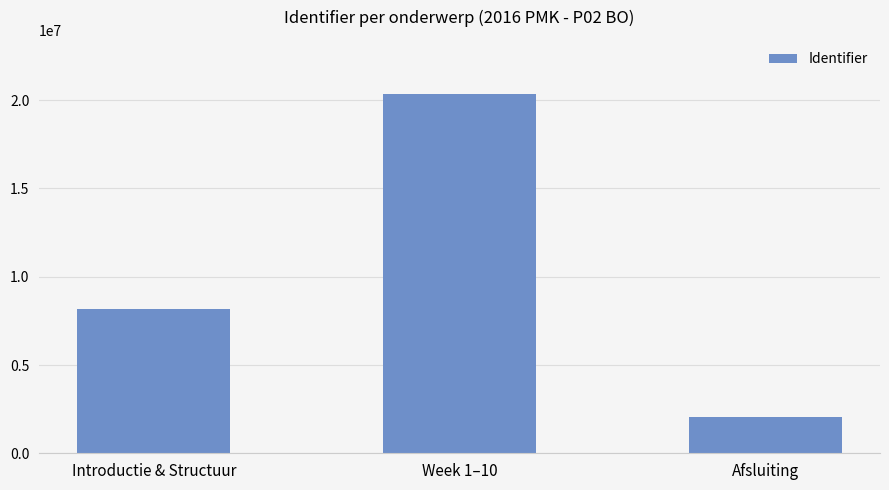

Reading left to right, what are all the values shown in this chart?

8144420	20361180	2036129